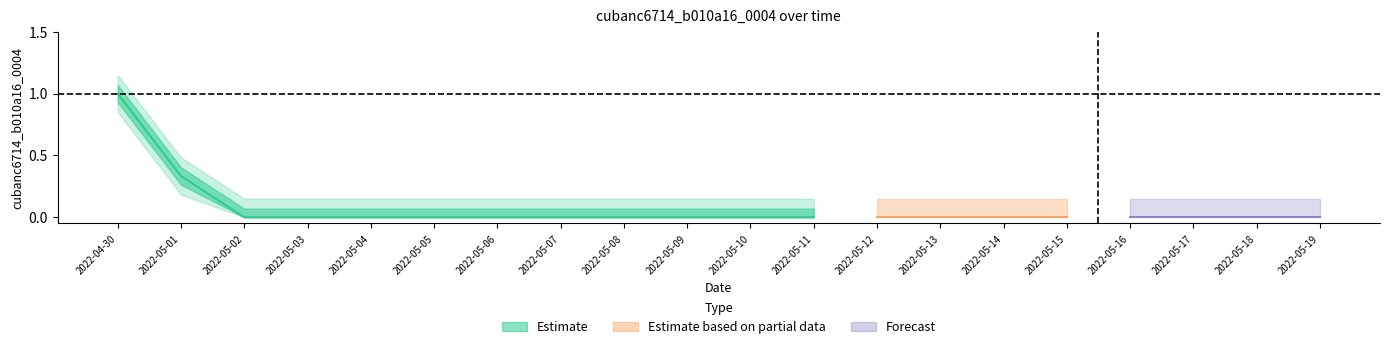

True or false: the data has more than 2 interior local peaks.

False